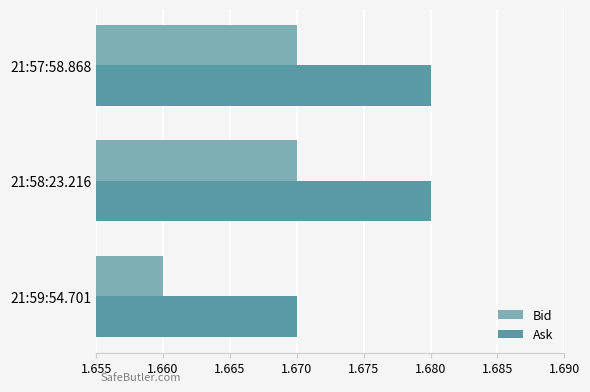

Is it true that Bid equals 0.9 at 21:57:58.868?

False